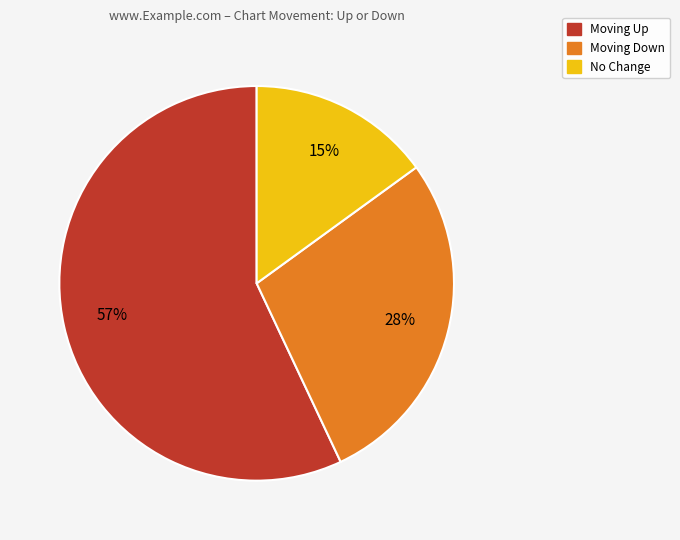

Is there any slice that represents more than half of the pie?

Yes